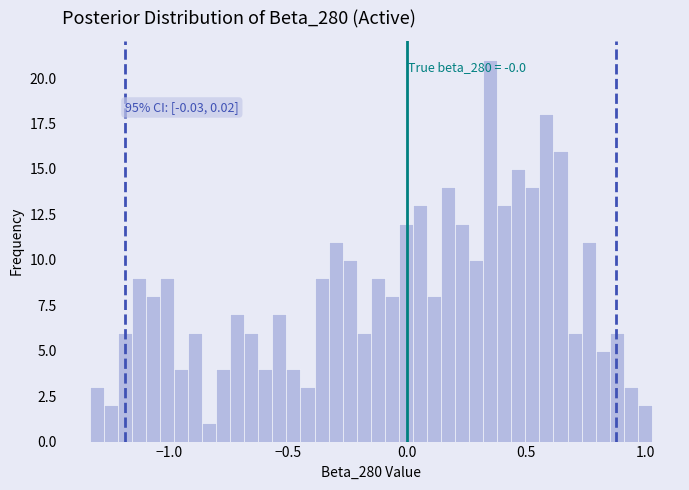

Read against the x-axis, roughly where is the centre of the tallest bar?

0.35